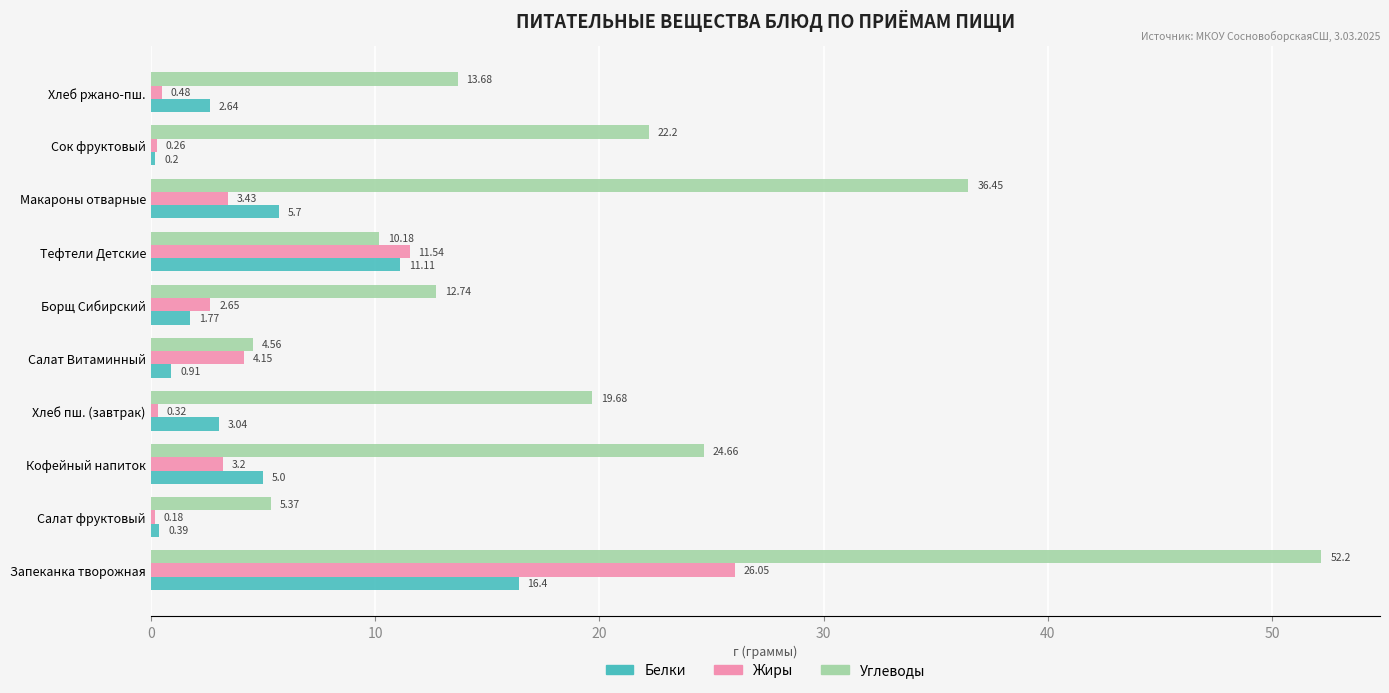

Is the value of Белки at Салат фруктовый greater than the value of Углеводы at Борщ Сибирский?

No